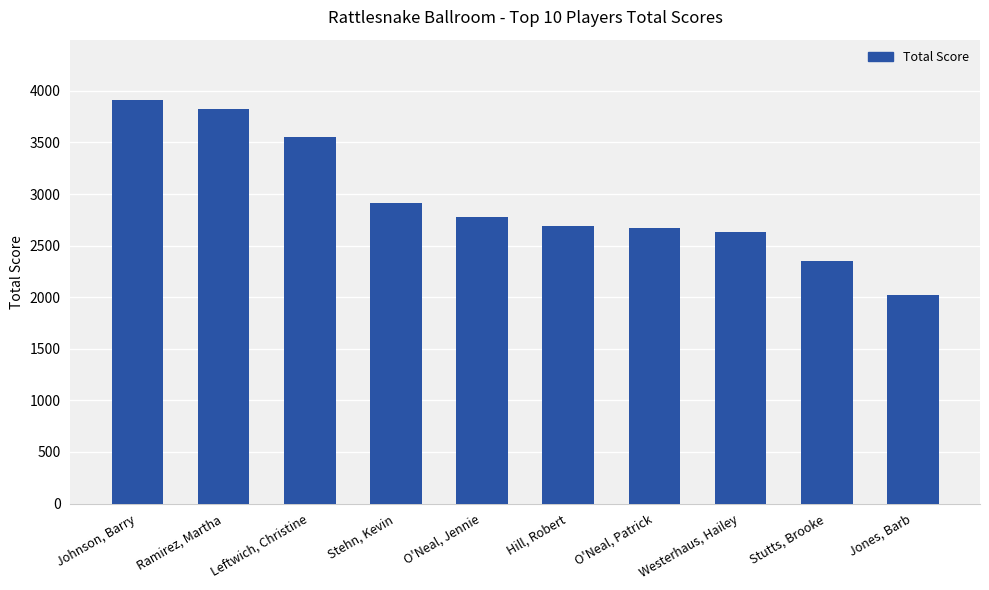

What is the sum of the values at O'Neal, Jennie and Jones, Barb?

4800